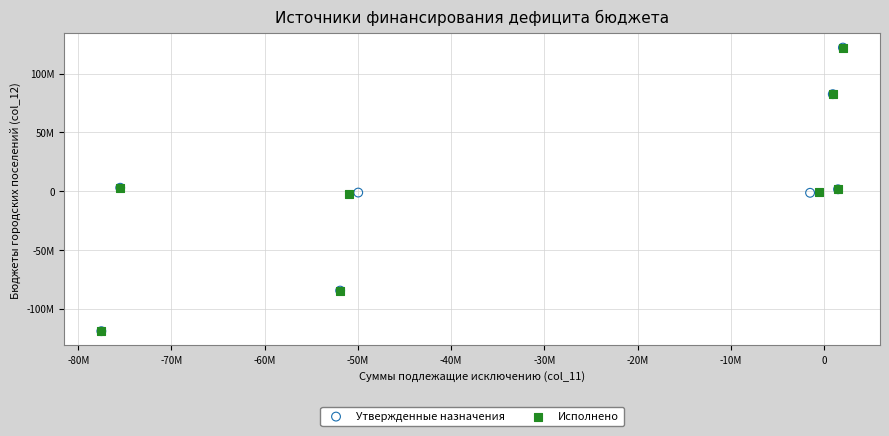

What are all the series names shown in the legend?

Утвержденные назначения, Исполнено